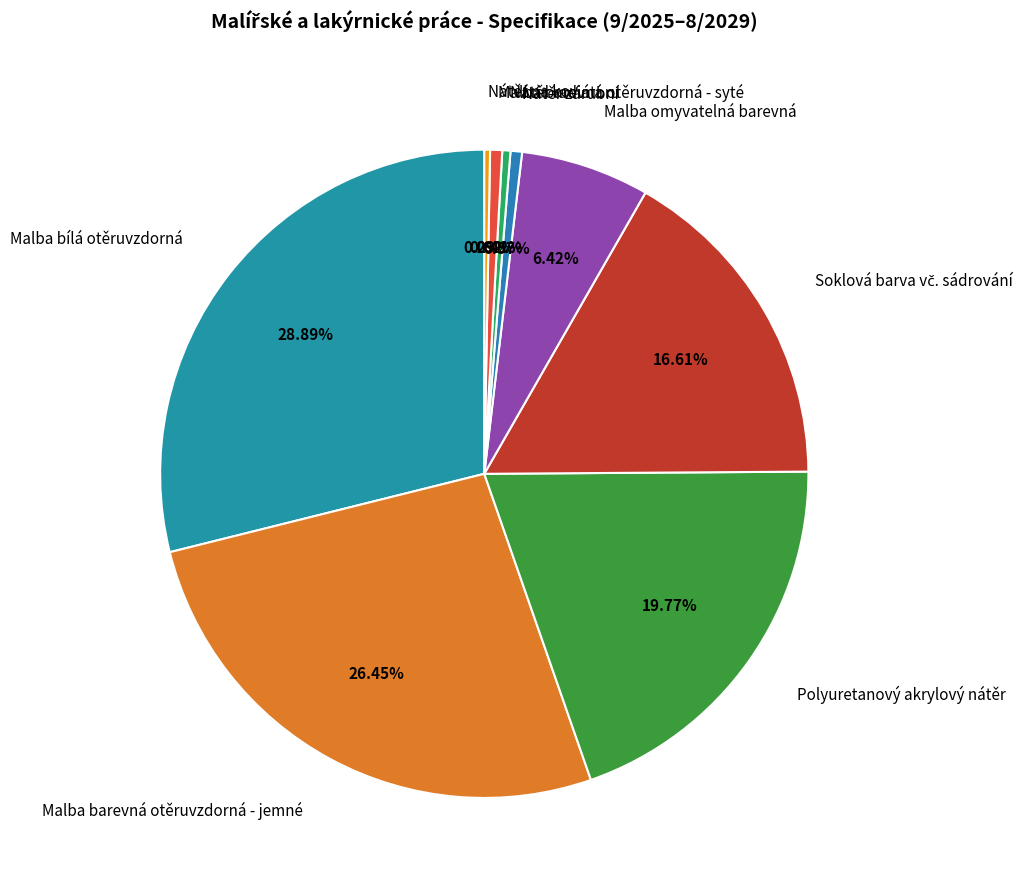

Is it true that Malba barevná otěruvzdorná - syté is 1% of the pie?

True